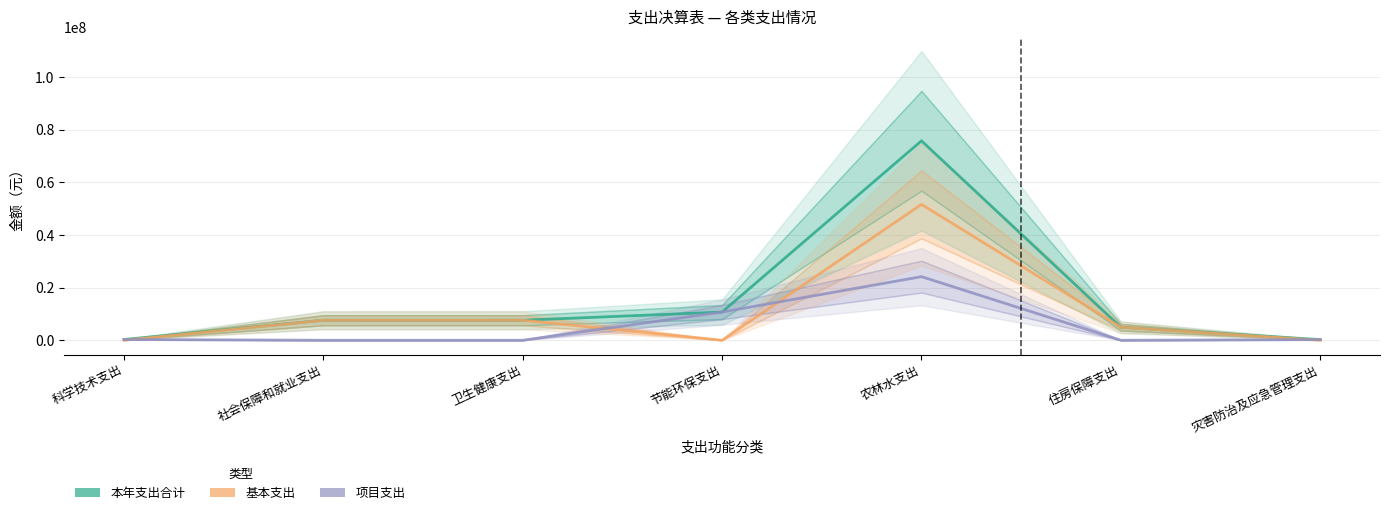

What is the difference between the highest and lowest values at 科学技术支出?

281571.2